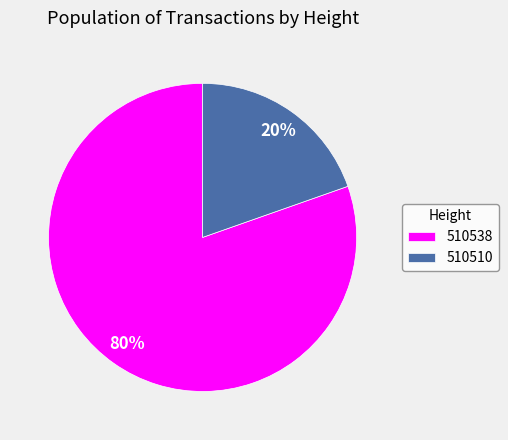

True or false: 510510 accounts for 20% of the total.

True